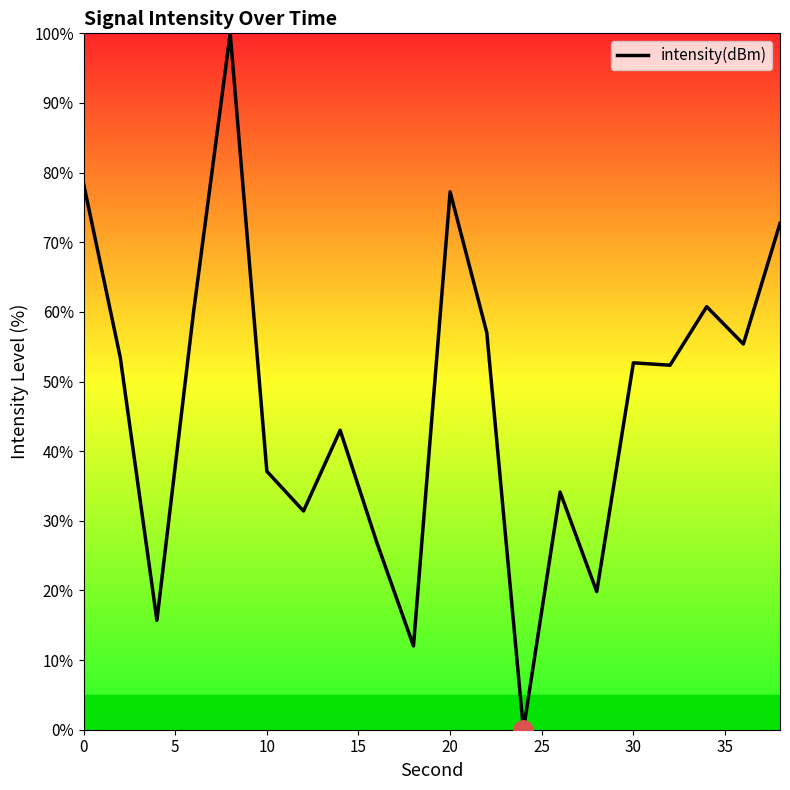

Count the number of categories in the chart.

20